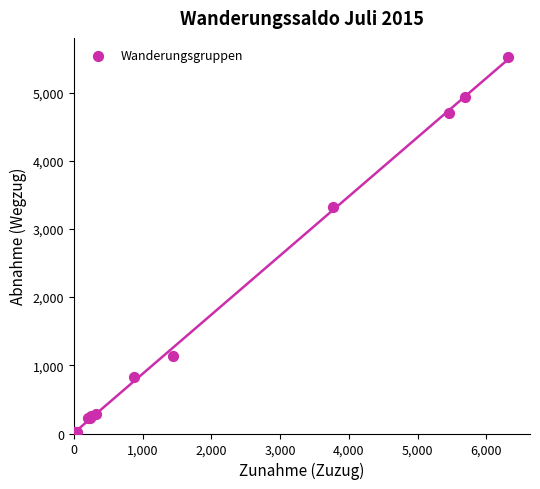

What Y value in the scatter plot is closest to 2766?

3317